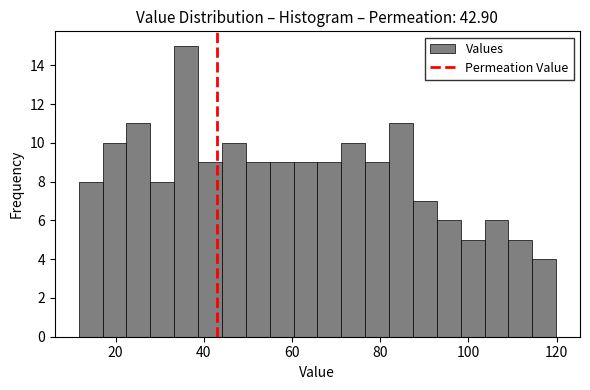

Around what value on the x-axis is the tallest bar? Give the approximate position of its centre, as read against the axis.

36